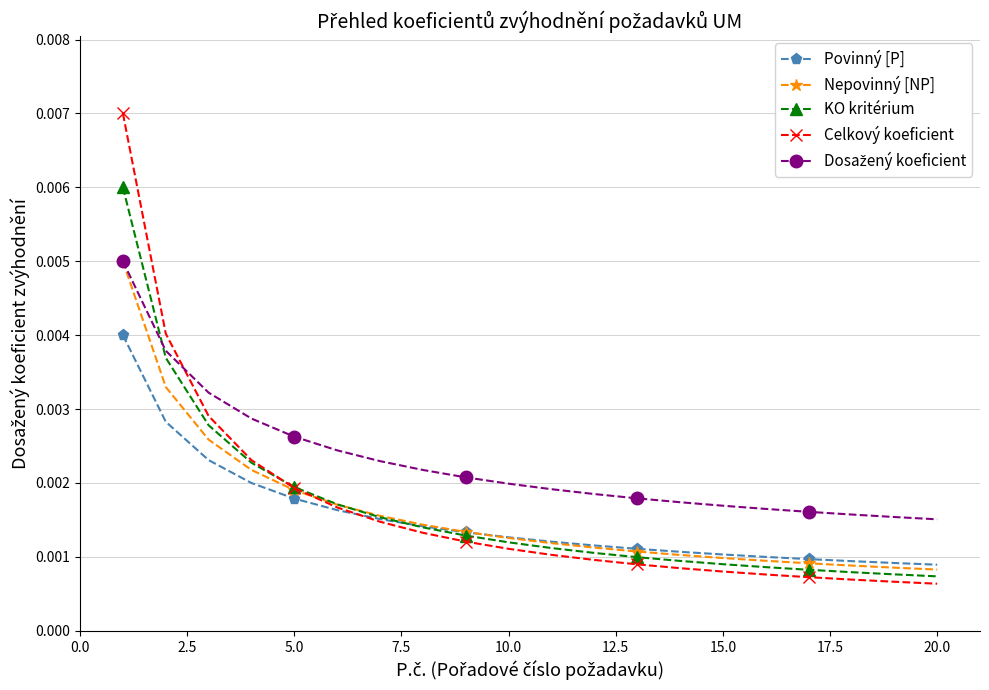

At how many categories does at least one series exceed 0?

20